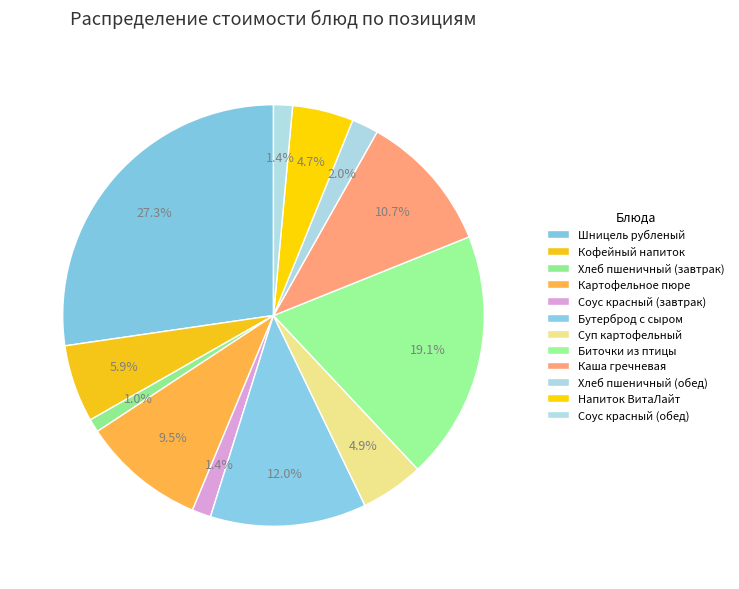

How many segments does this pie chart have?

12